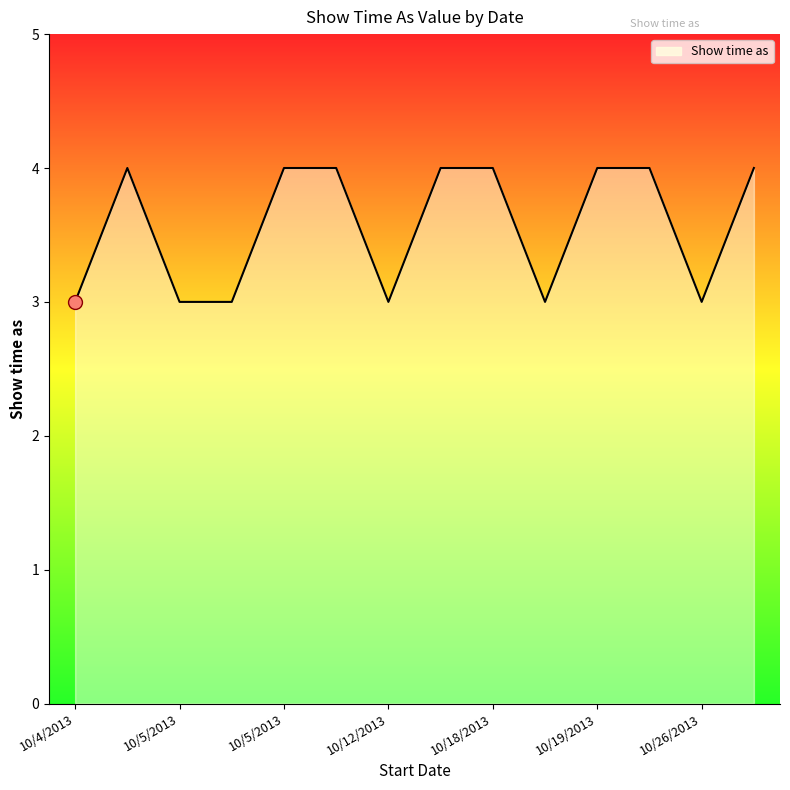

What is the smallest value displayed?

3